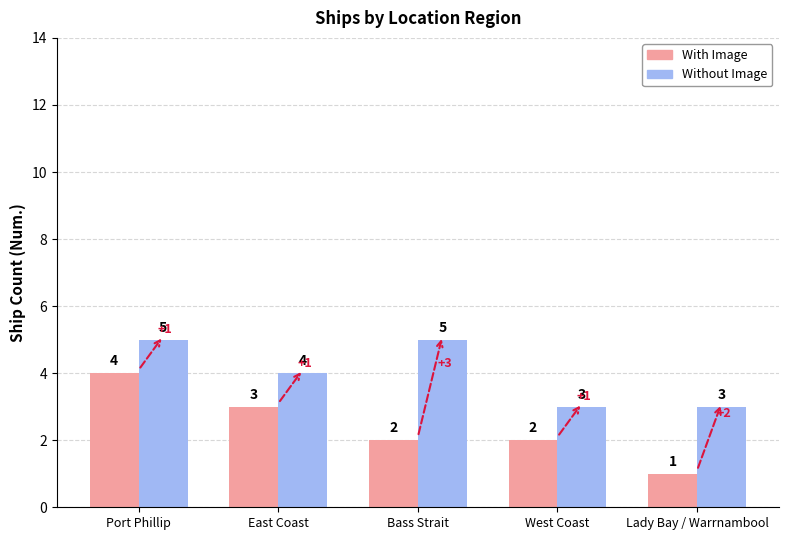

The Without Image series shows 4 at West Coast. True or false?

False